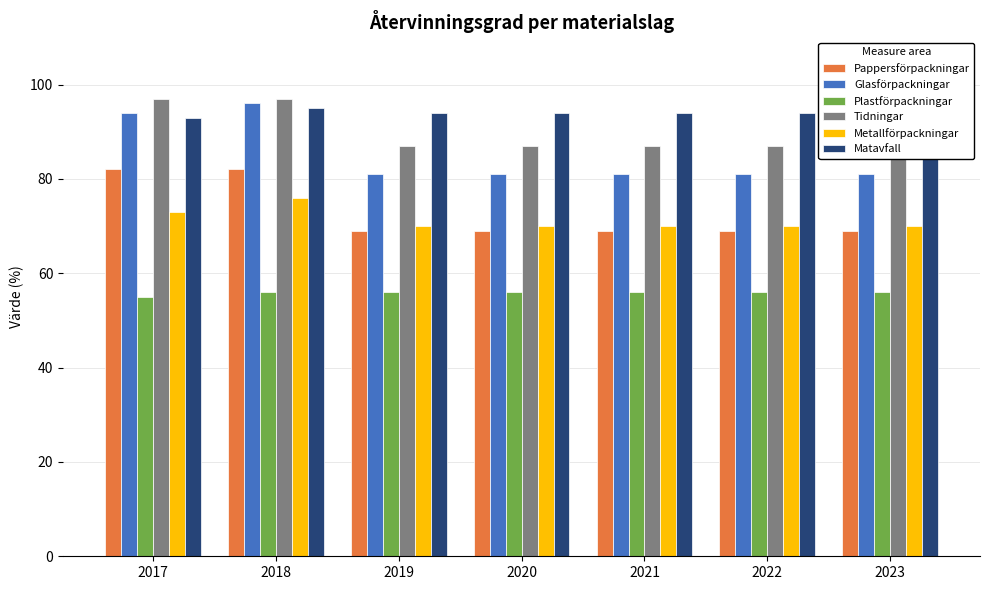

Which series has the widest spread of values?

Glasförpackningar